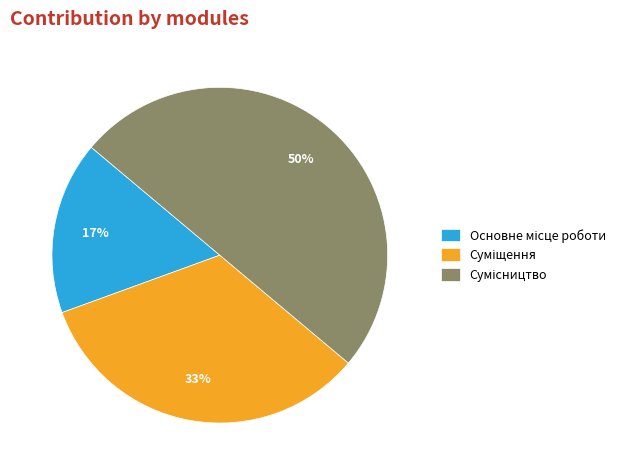

To the nearest percent, what is the difference between the largest and smallest slice percentages?

33%